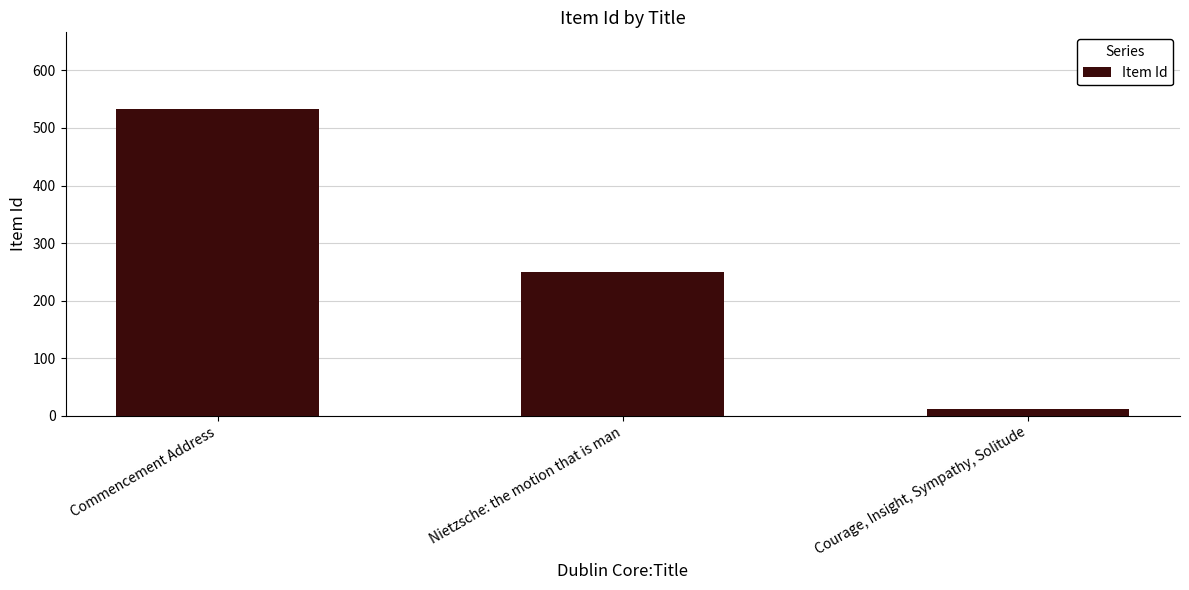

Reading right to left, transcribe all the data shown in this chart.

11	249	533